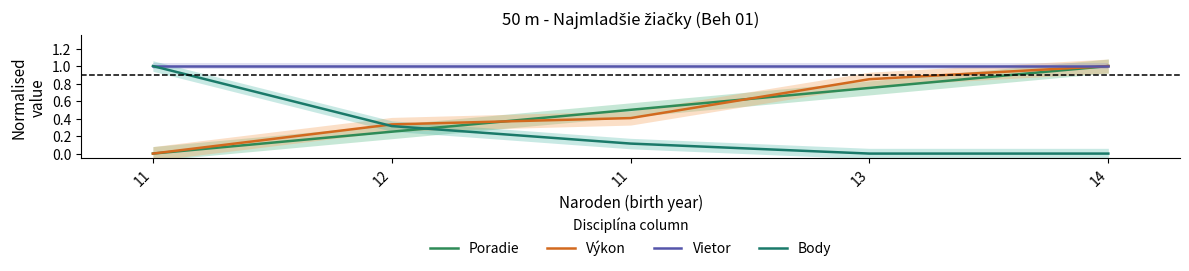

True or false: Vietor has more than 0 points higher than both neighbors.

False